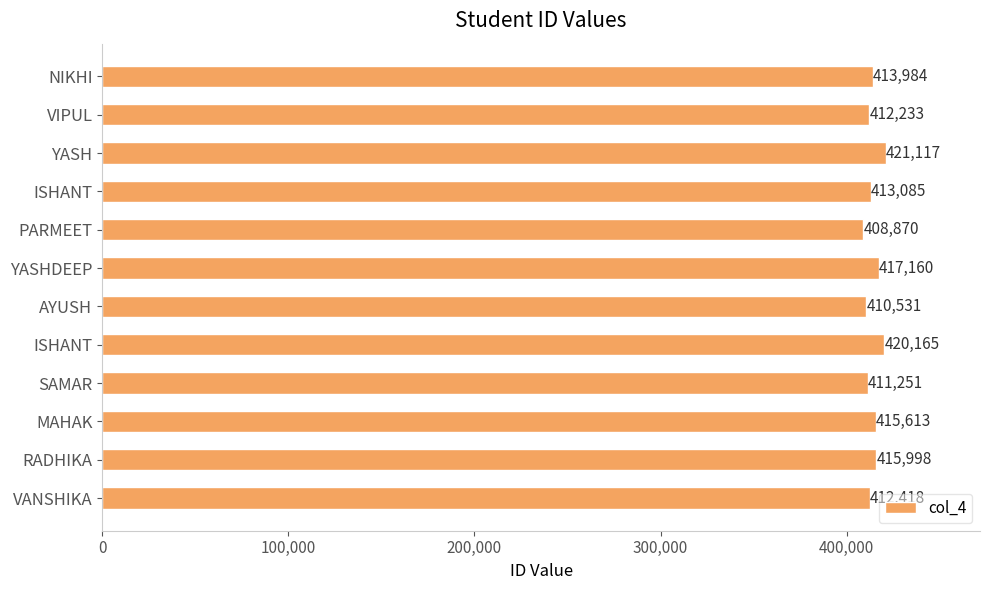

Are the bars horizontal?

Yes